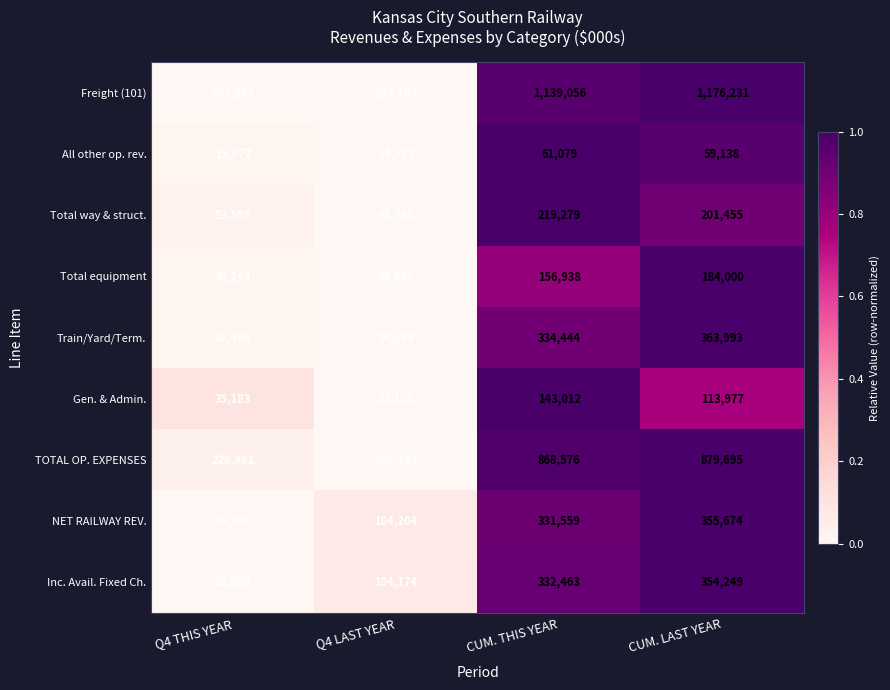

Rank the series by their maximum value, from highest to lowest.

Freight (101), TOTAL OP. EXPENSES, Train/Yard/Term., NET RAILWAY REV., Inc. Avail. Fixed Ch., Total way & struct., Total equipment, Gen. & Admin., All other op. rev.